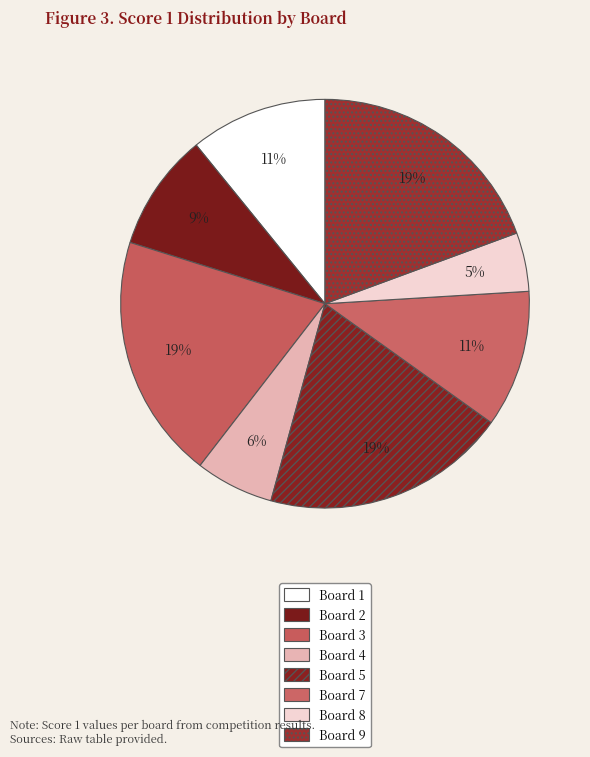

How many slices are in this pie chart?

8